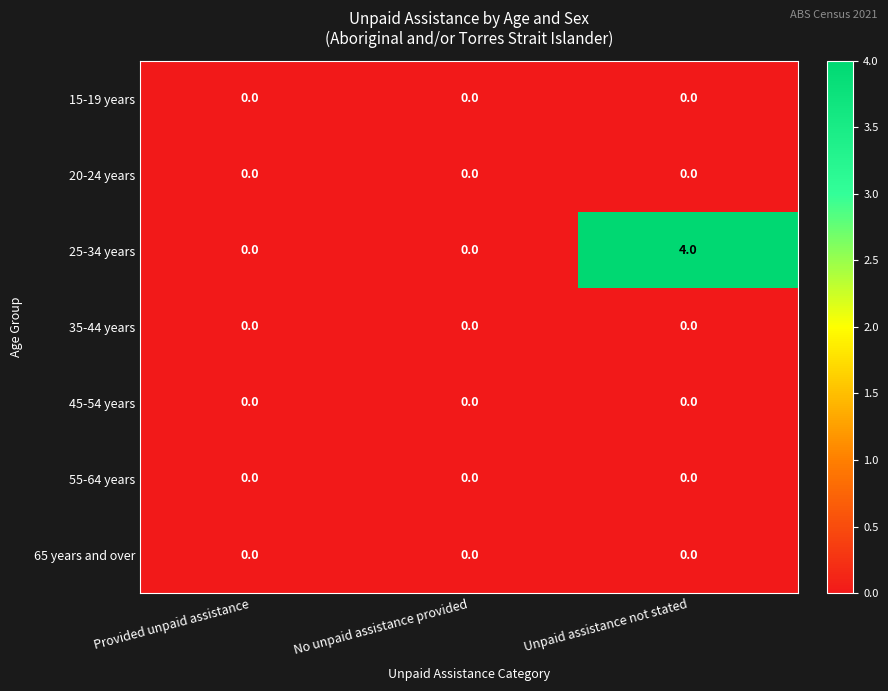

What is the maximum value shown in the chart?

4